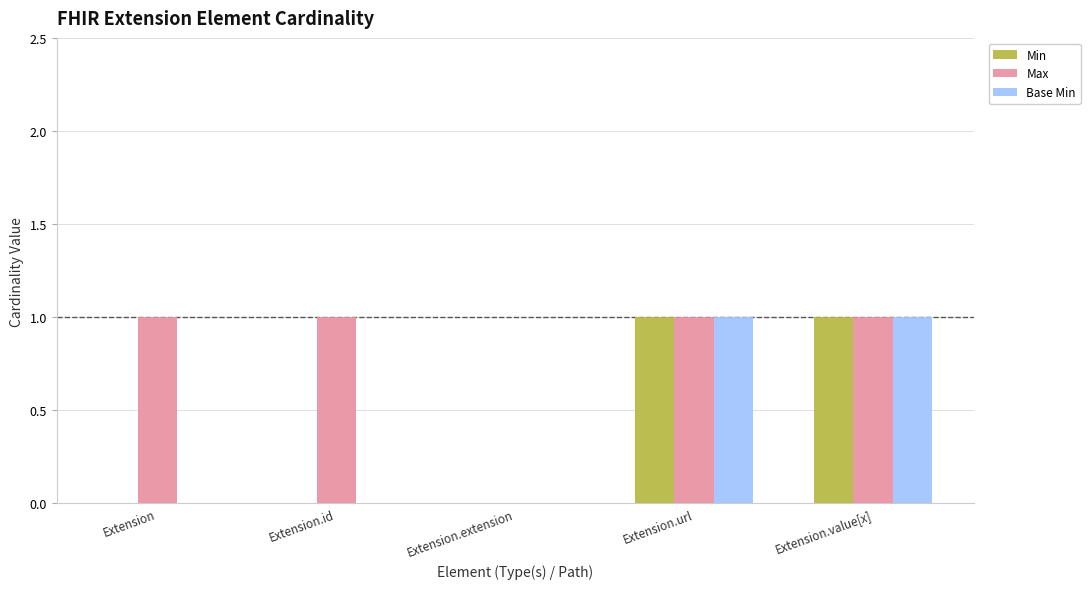

How many Base Min values are between 0 and 1?

5